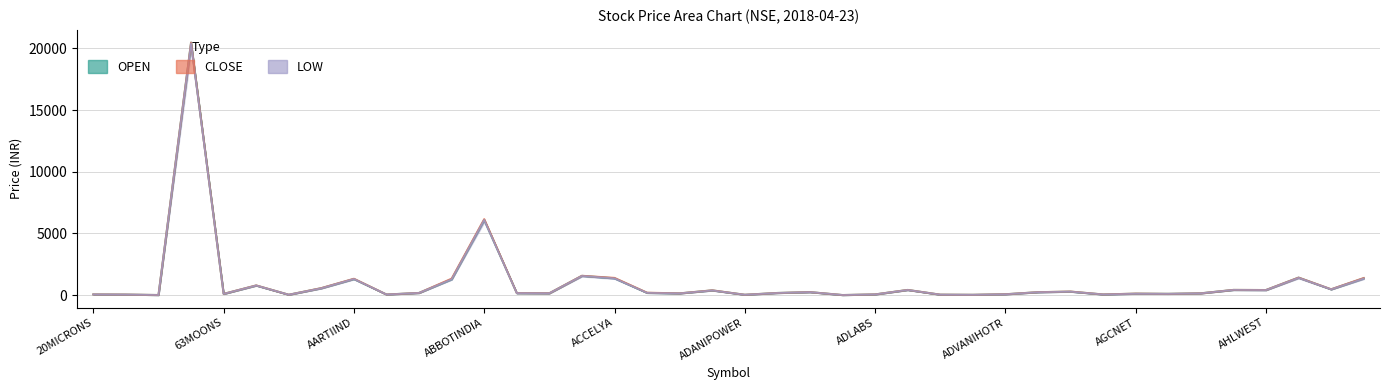

What is the sum of all LOW values?

40707.5